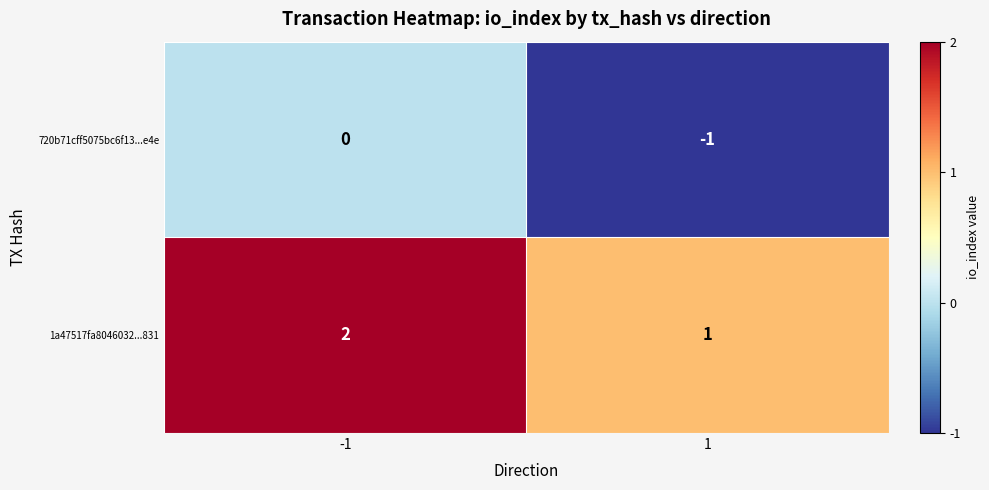

Rank the series by their maximum value, from highest to lowest.

1a47517fa8046032...831, 720b71cff5075bc6f13...e4e